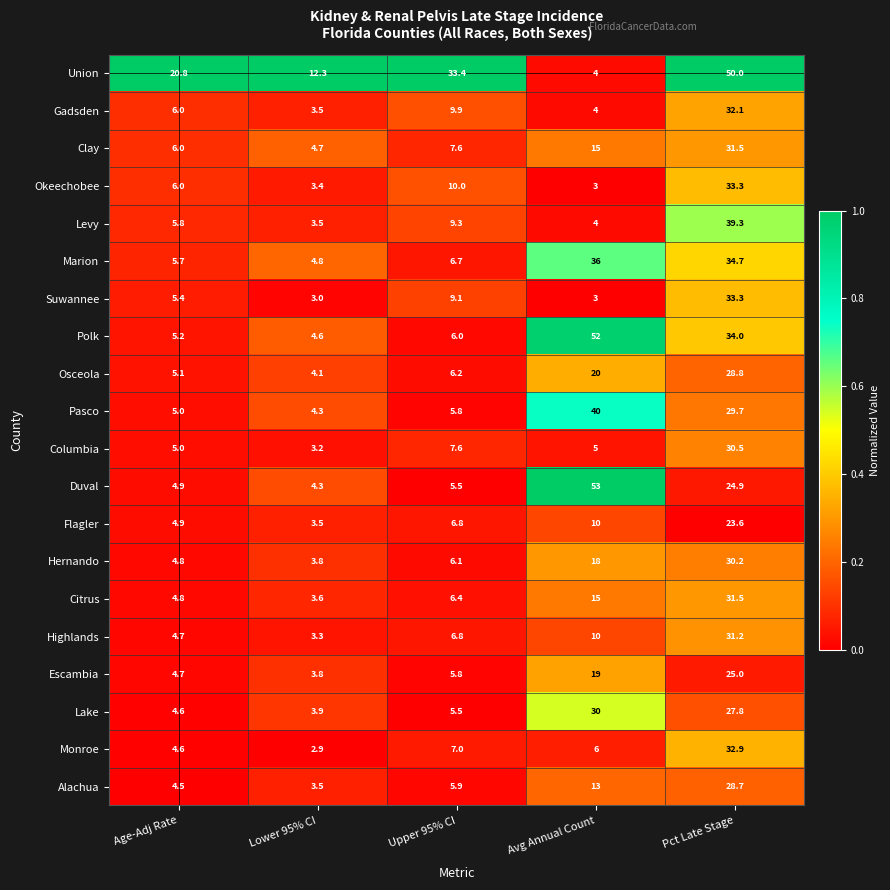

The Alachua series shows 5.9 at Age-Adj Rate. True or false?

False